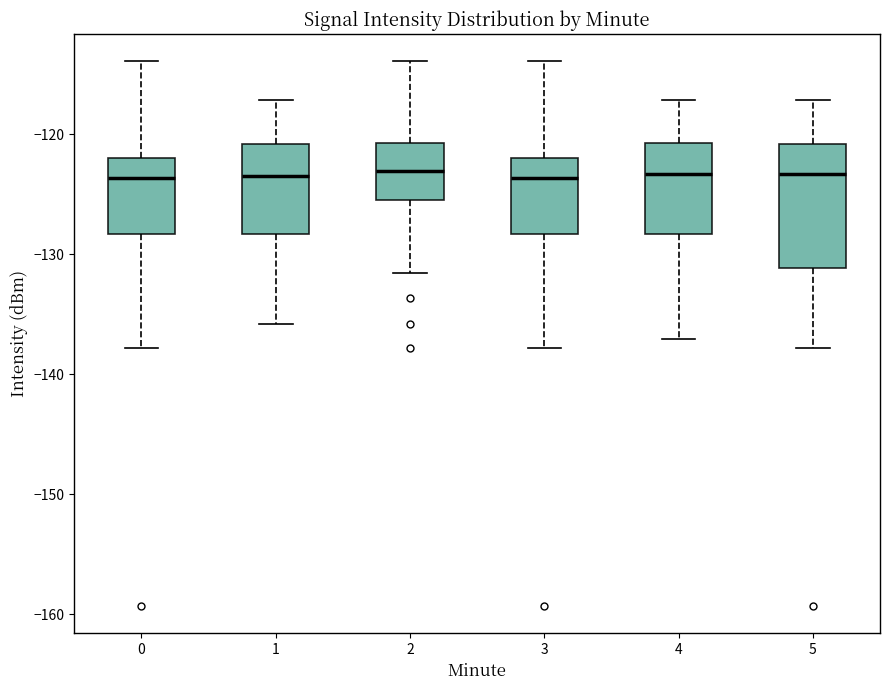

Reading left to right, read every box against the y-axis: the position of its median line, the range the box covers, and the ends of its whiskers. The values are not printed on the chart, so give them approximately, as read against the axis.

0: median -124, box -128 to -122, whiskers -138 to -114
1: median -123, box -128 to -121, whiskers -136 to -117
2: median -123, box -125 to -121, whiskers -132 to -114
3: median -124, box -128 to -122, whiskers -138 to -114
4: median -123, box -128 to -121, whiskers -137 to -117
5: median -123, box -131 to -121, whiskers -138 to -117